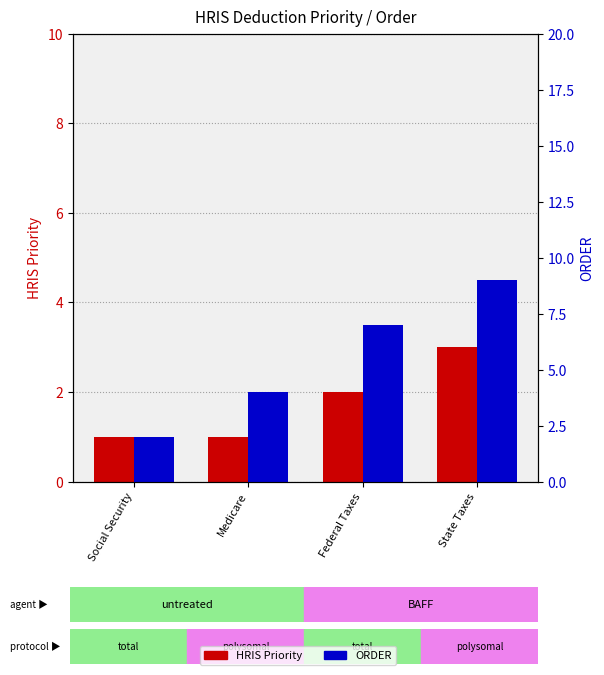

Which series has the largest range (max minus min)?

ORDER